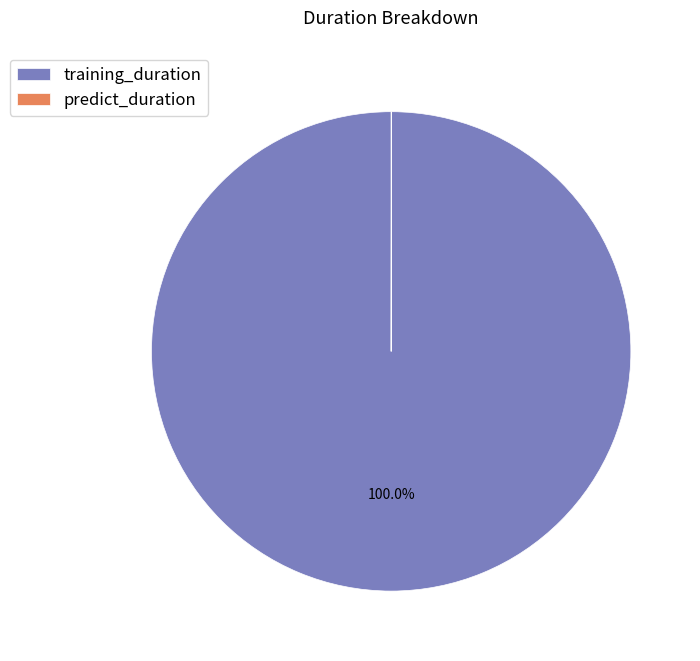

Which slice is the largest?

training_duration